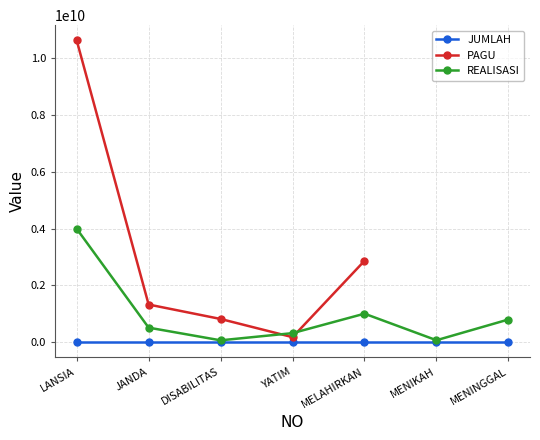

True or false: REALISASI and JUMLAH cross at least once.

False